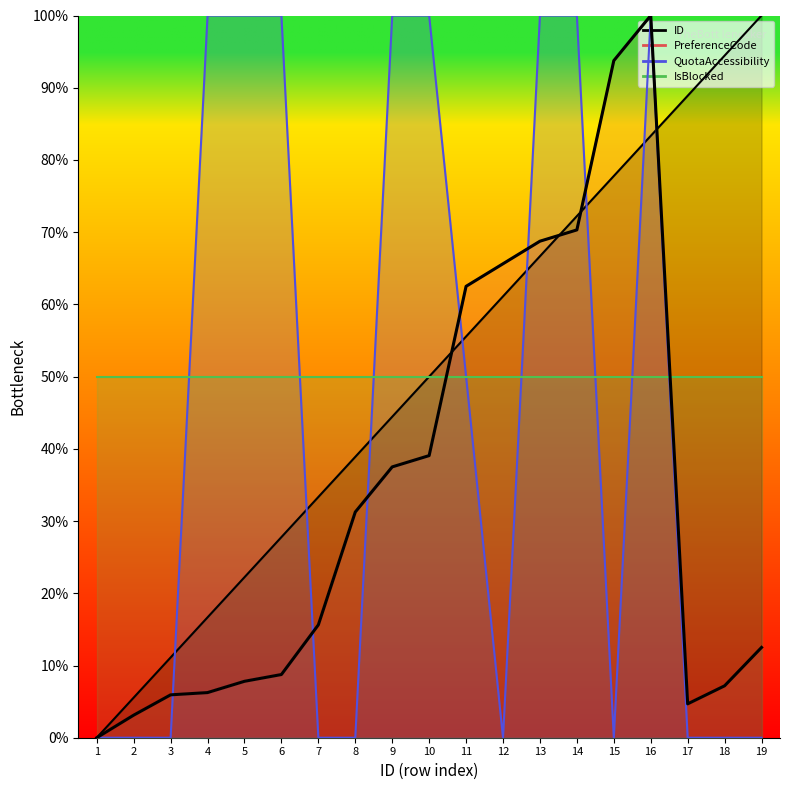

Reading left to right, what are all the values shown in this chart?

1=0.0	2=3.1	3=5.9	4=6.2	5=7.8	6=8.8	7=15.6	8=31.2	9=37.5	10=39.1	11=62.5	12=65.6	13=68.8	14=70.3	15=93.8	16=100.0	17=4.7	18=7.2	19=12.5